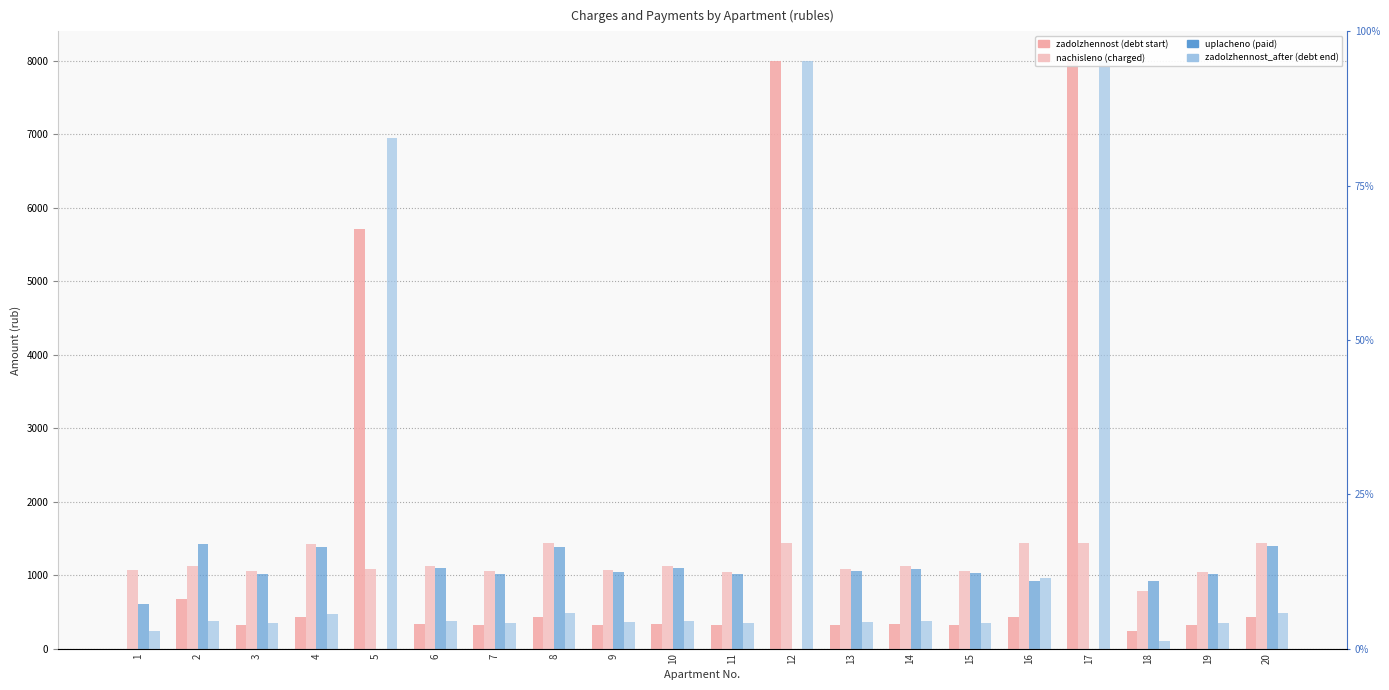

What is the total value across all series at 7?

2741.3